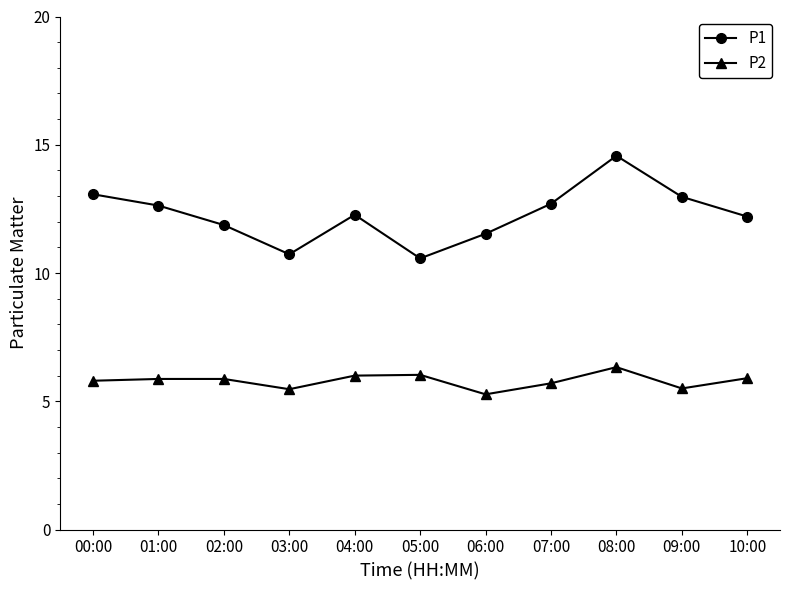

At how many categories does at least one series exceed 6?

11